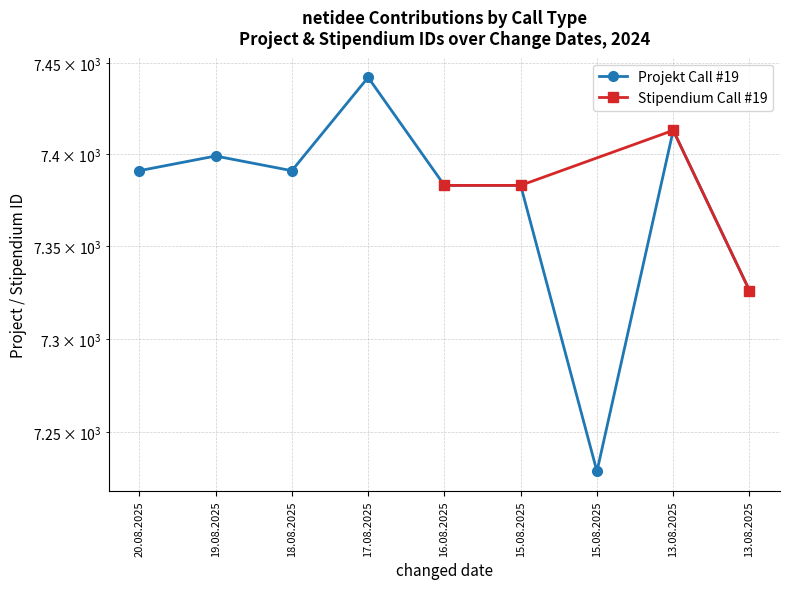

What is the ratio of the value at 20.08.2025 to the value at 13.08.2025?

1.0